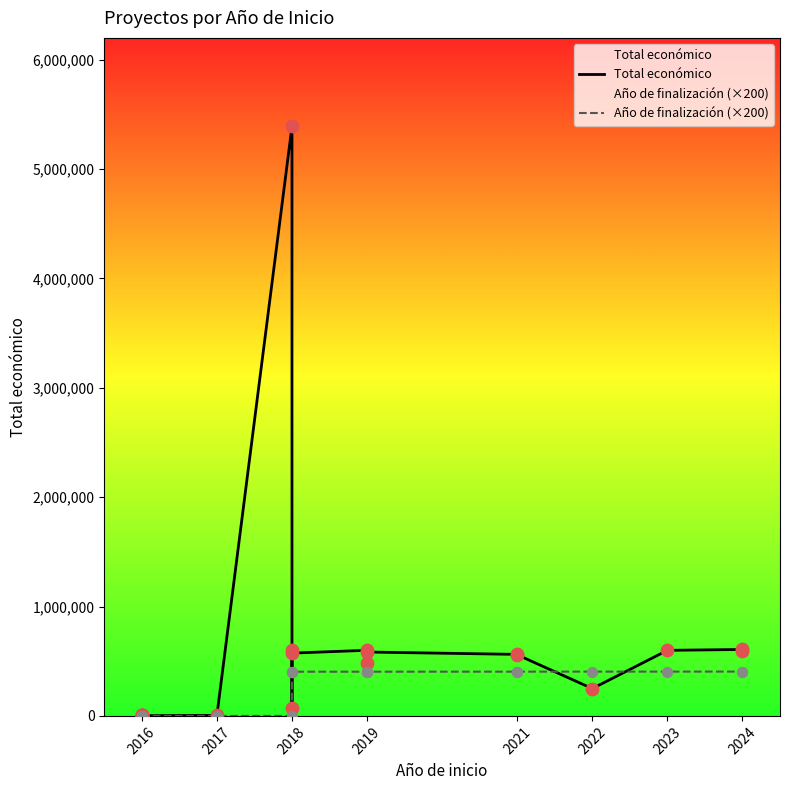

At which category is the sum across all series the highest?

2018